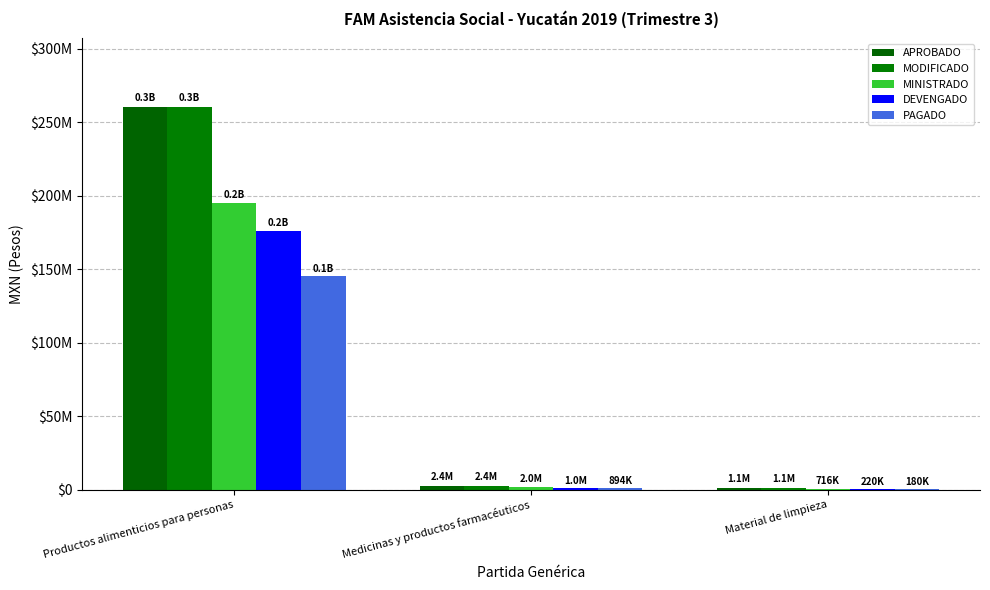

Are the bars horizontal?

No